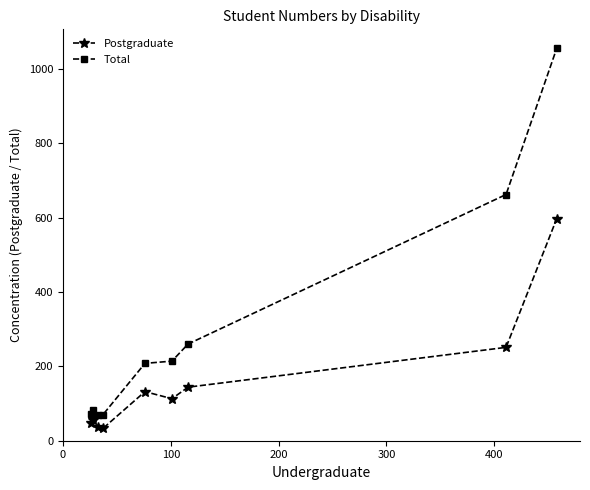

Does the chart have visible grid lines?

No